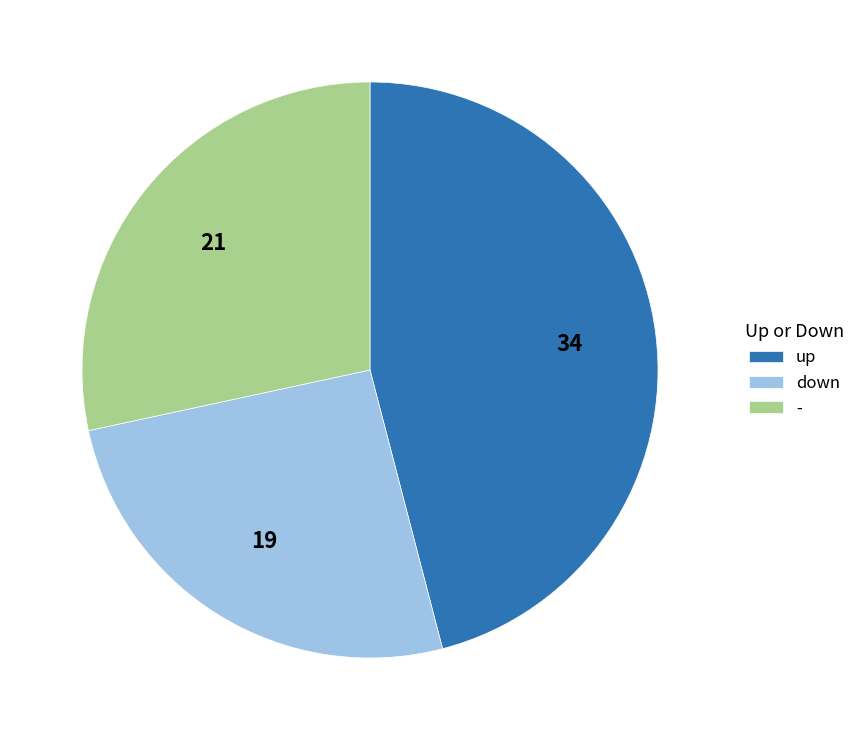

How many segments does this pie chart have?

3